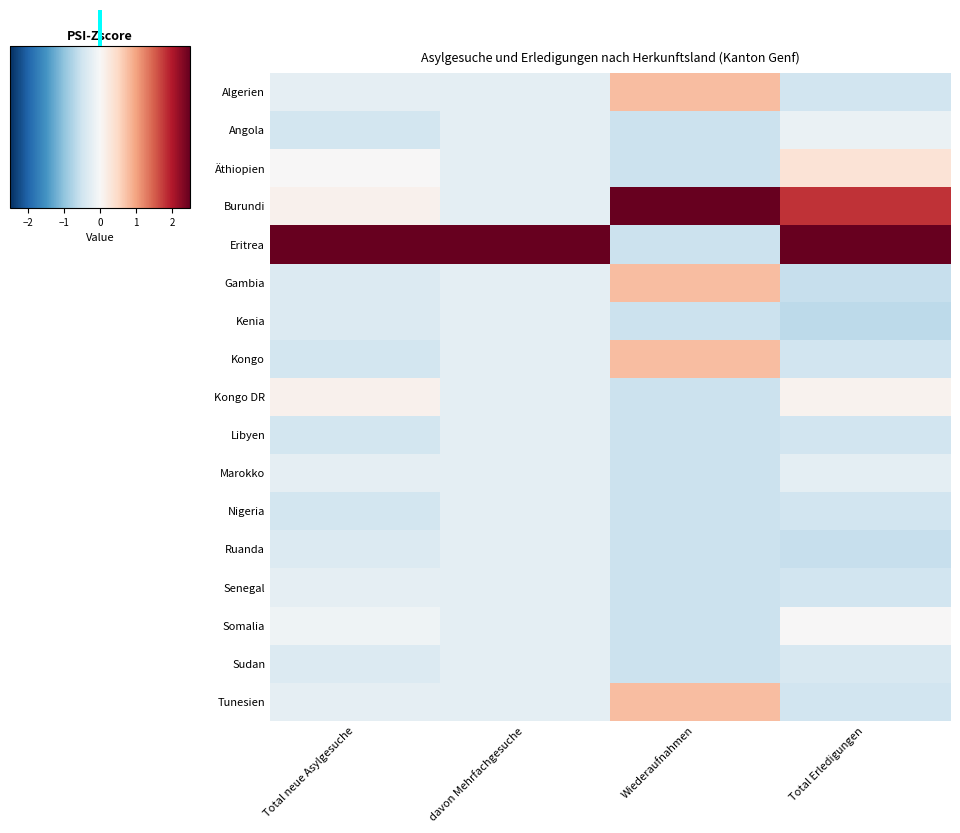

How many categories are shown in the chart?

4